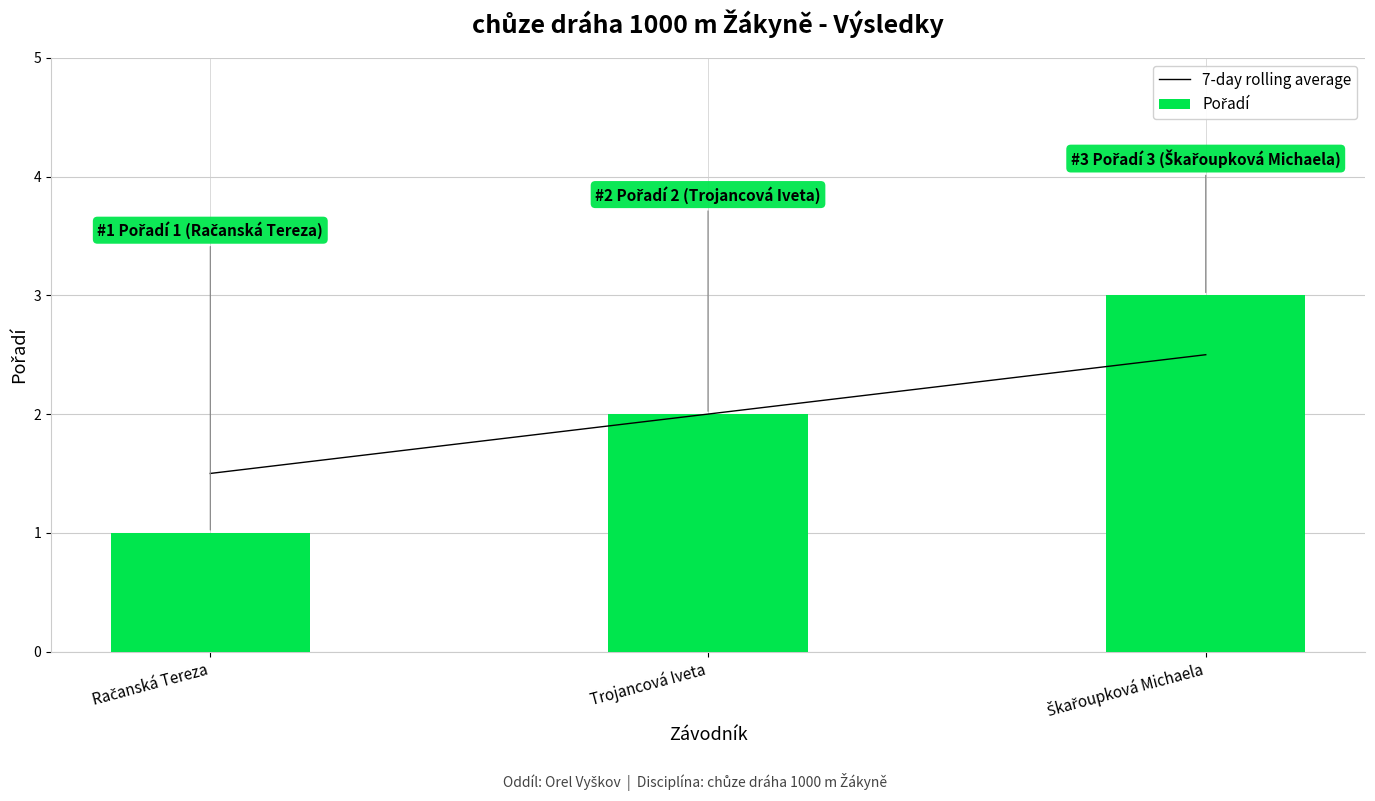

Count the Pořadí values in the range 1 to 3.

3